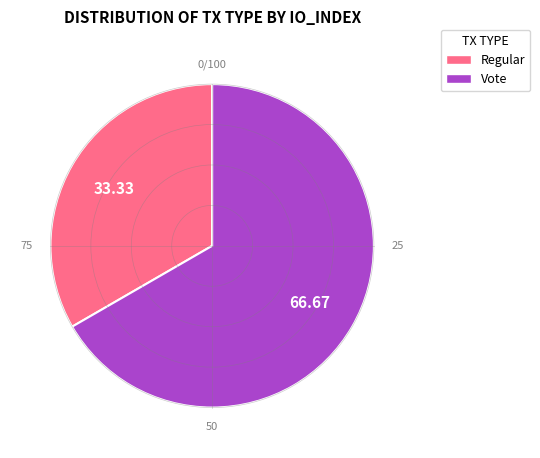

Does any single category account for the majority?

Yes